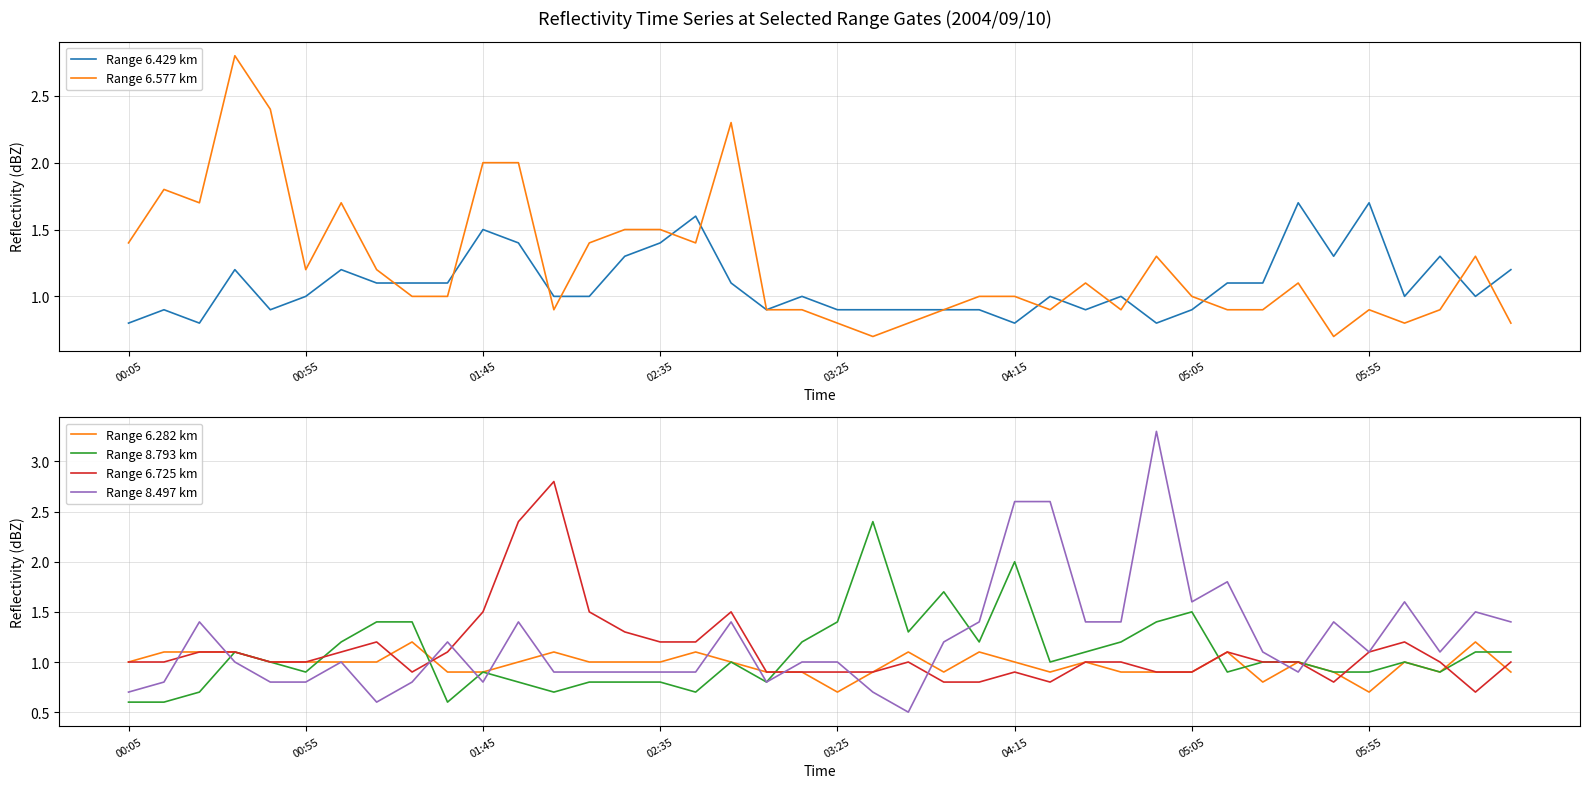

At which category does the chart reach its peak across all series?

29